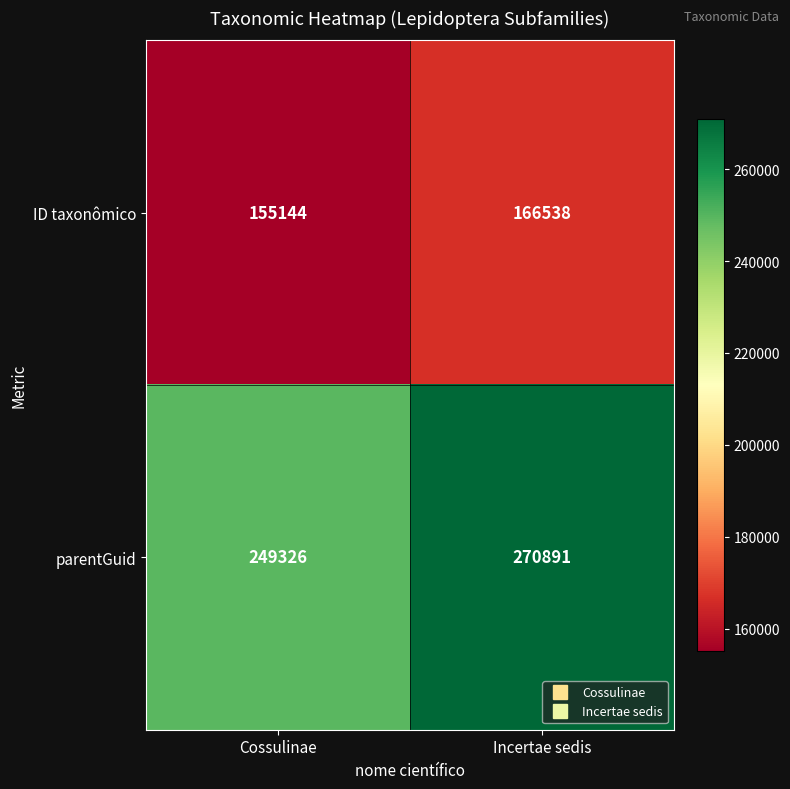

What is the greatest value displayed?

270891